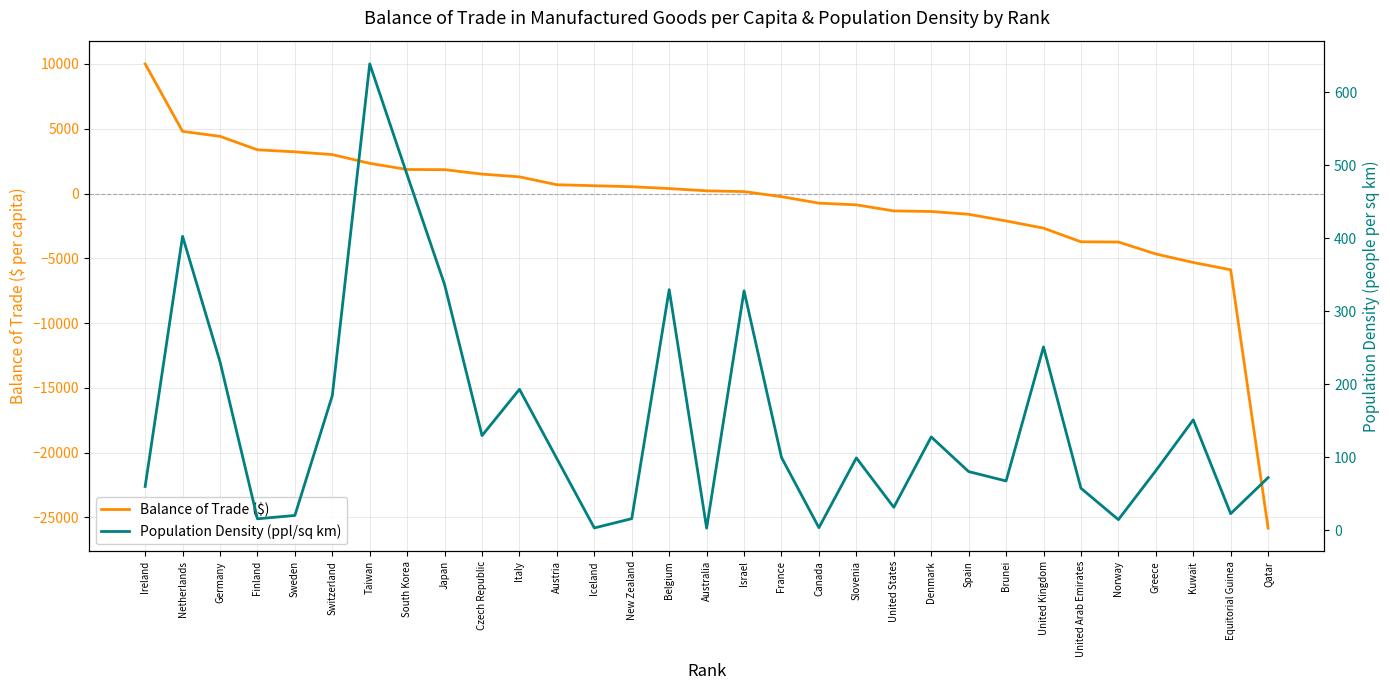

Where does the Balance of Trade ($) series first go above 208?

Ireland